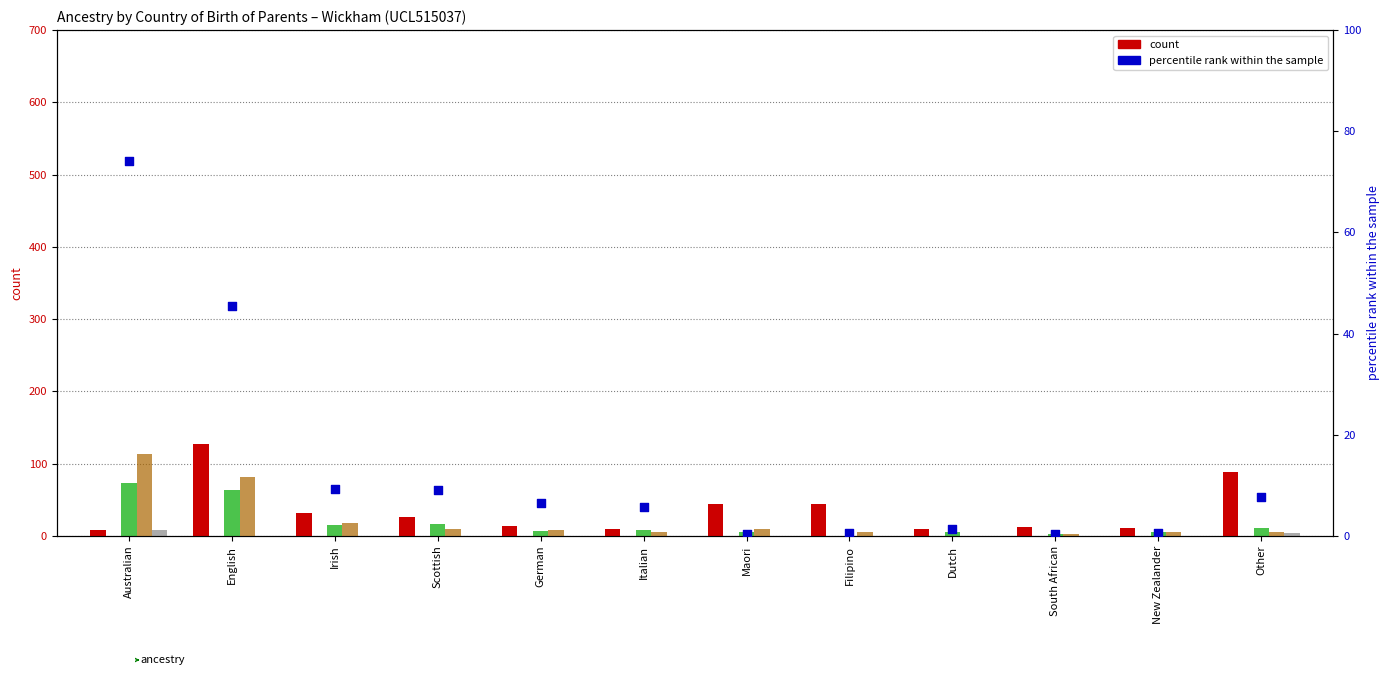

Which series has the largest Y range (max minus min)?

Both parents born overseas